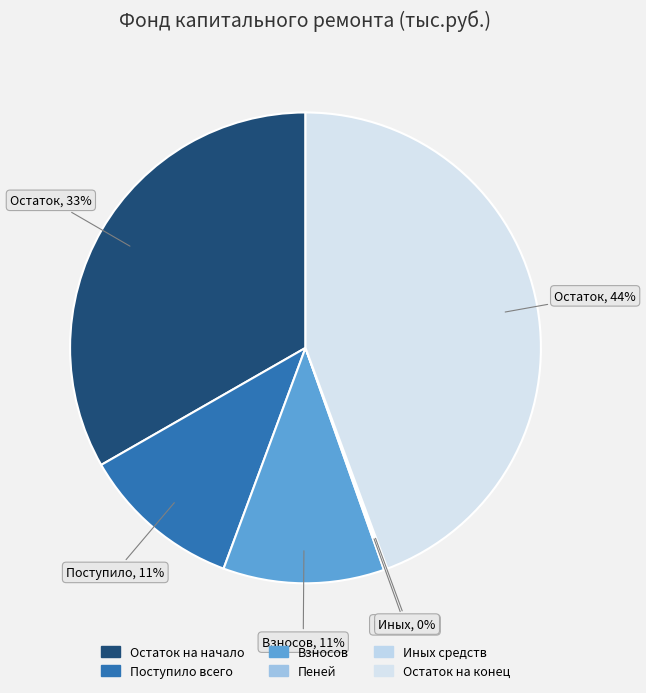

Between Иных средств and Пеней, which is larger?

Иных средств